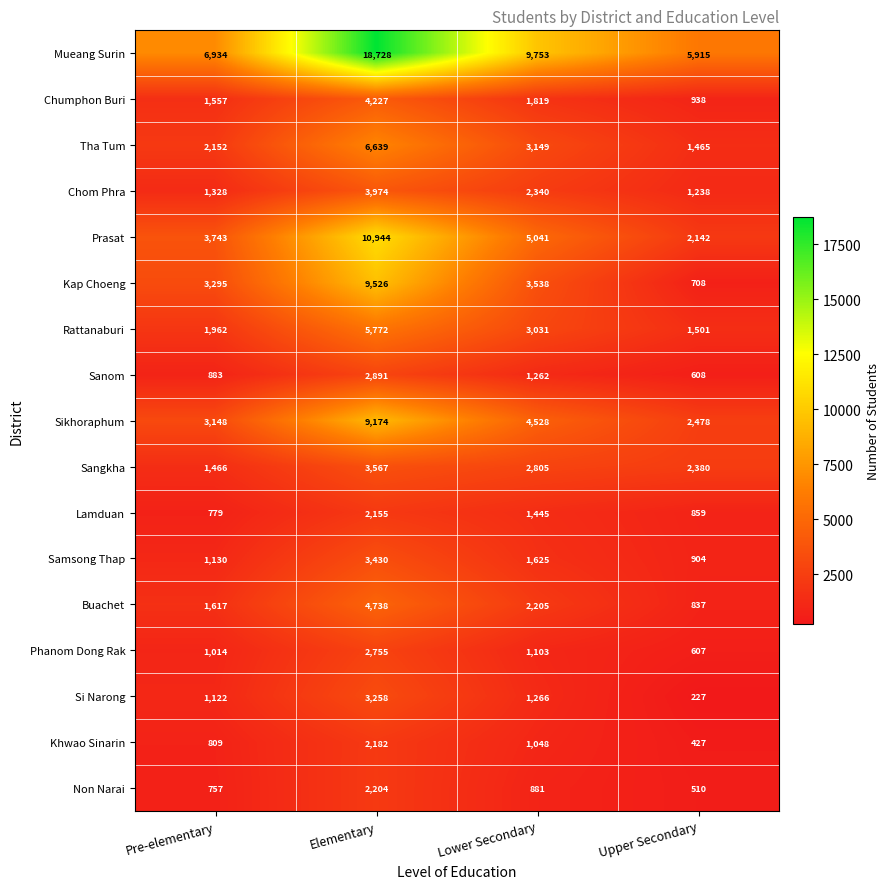

Read the Phanom Dong Rak value at Elementary.

2755